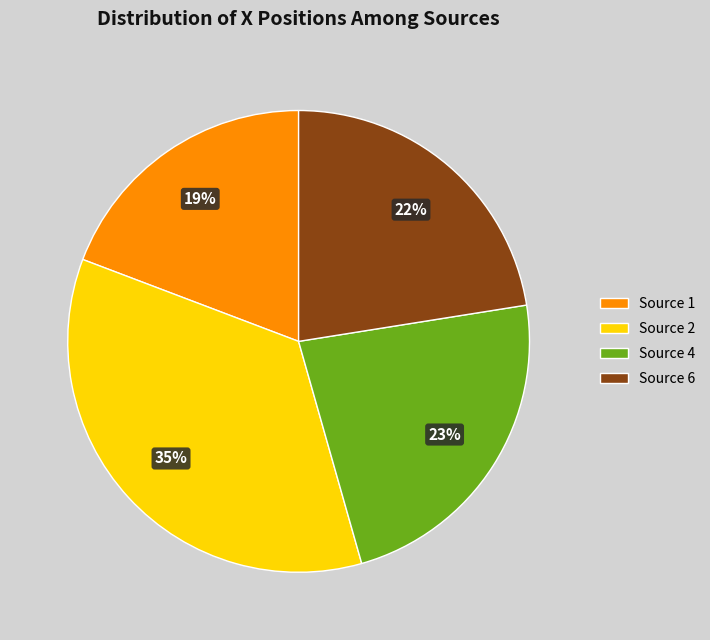

Combined, do Source 6 and Source 1 account for over 50%?

No